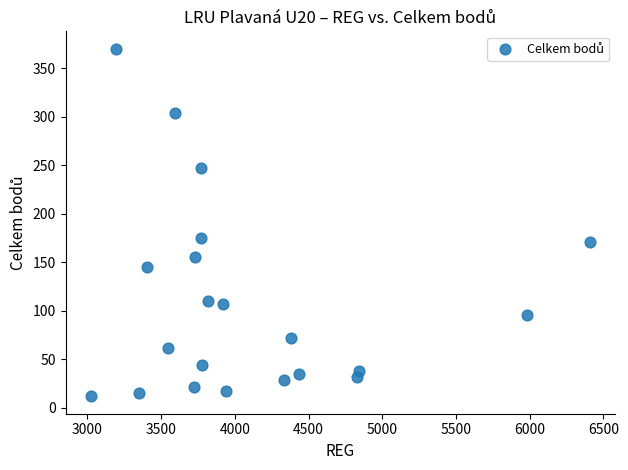

What Y value in the scatter plot is closest to 191?

175